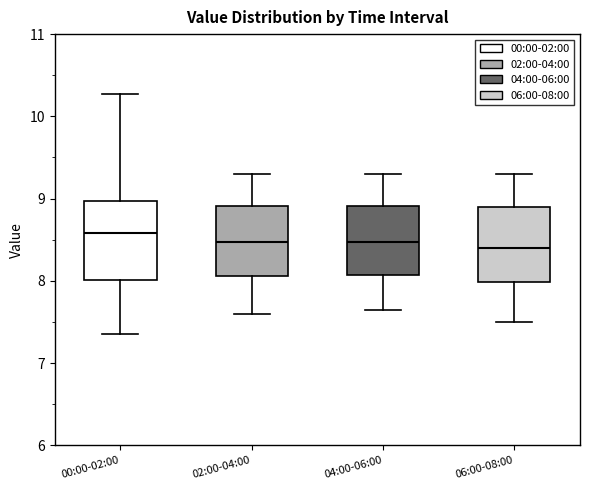

Which box's median line is the highest?

00:00-02:00